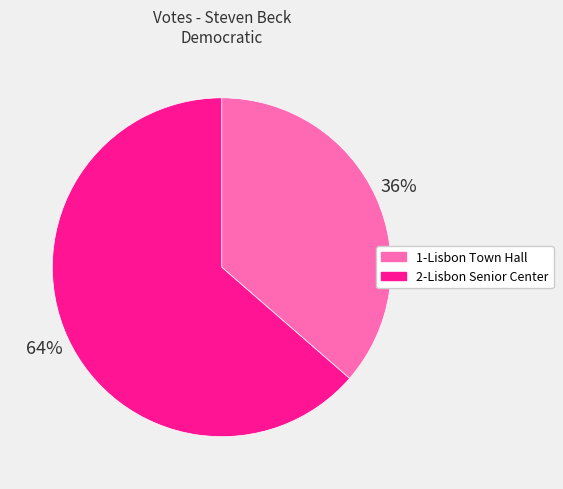

To the nearest percent, what portion does 2-Lisbon Senior Center represent?

64%